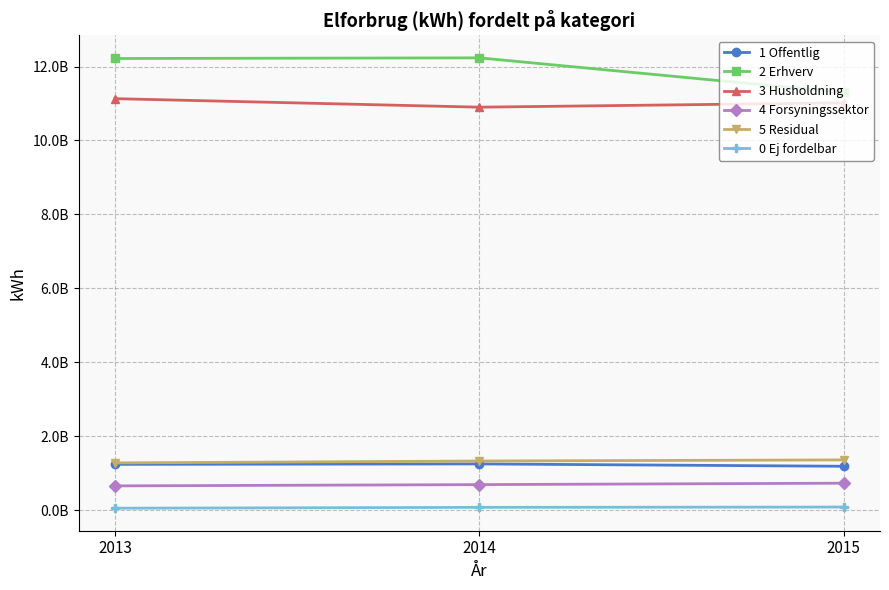

Which series has the largest total across all categories?

2 Erhverv